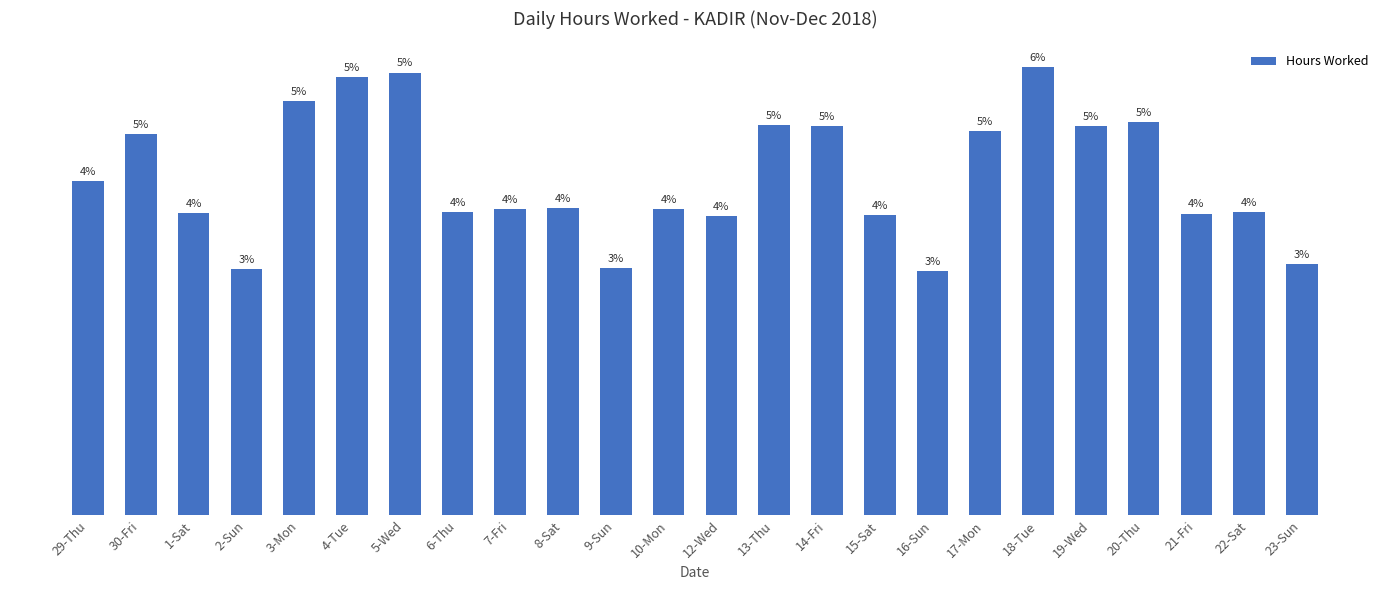

Are the bars horizontal?

No